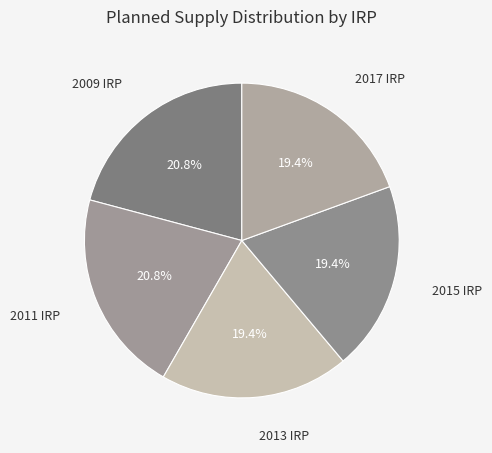

How many slices are in this pie chart?

5